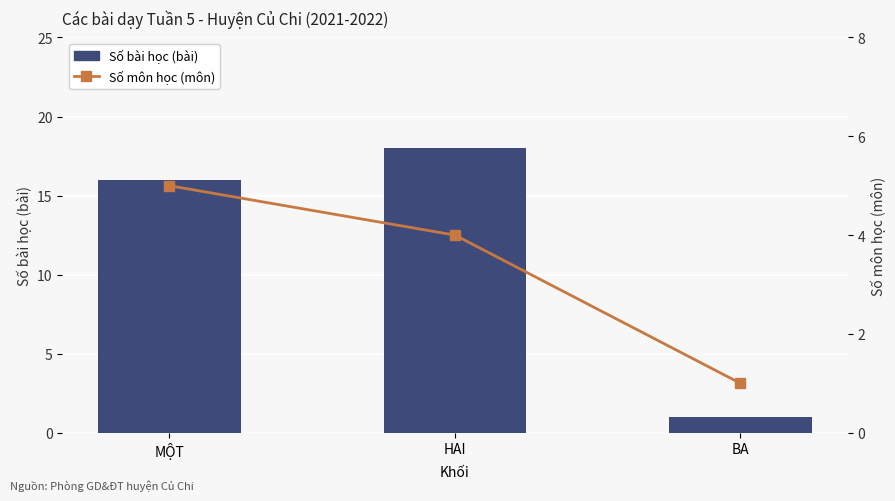

What is the difference between the Số bài học (bài) values at MỘT and HAI?

2